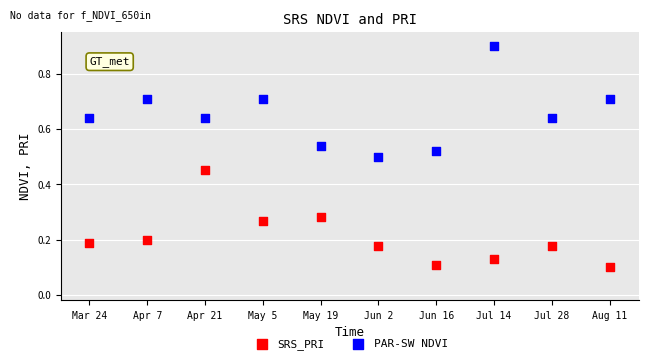

Which series reaches the maximum Y coordinate?

PAR-SW NDVI